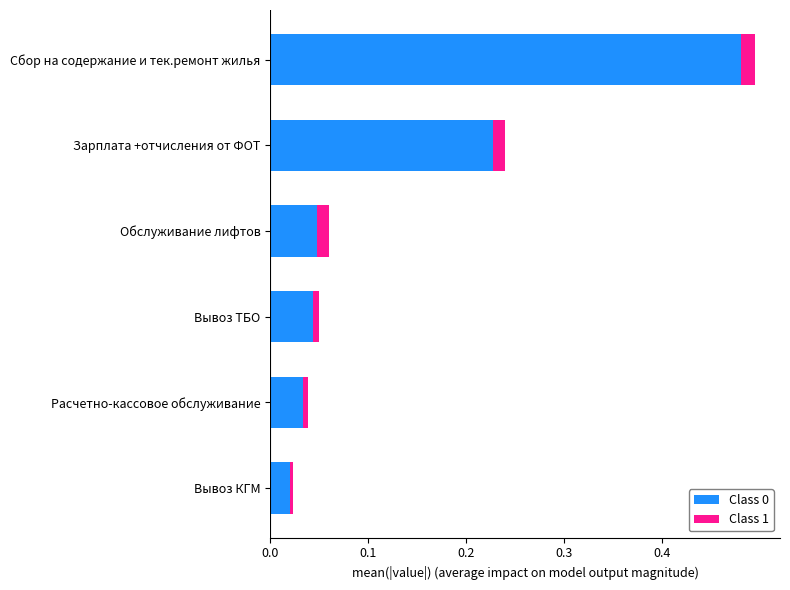

Rank the categories by Class 0 value from lowest to highest.

Вывоз КГМ, Расчетно-кассовое обслуживание, Вывоз ТБО, Обслуживание лифтов, Зарплата +отчисления от ФОТ, Сбор на содержание и тек.ремонт жилья